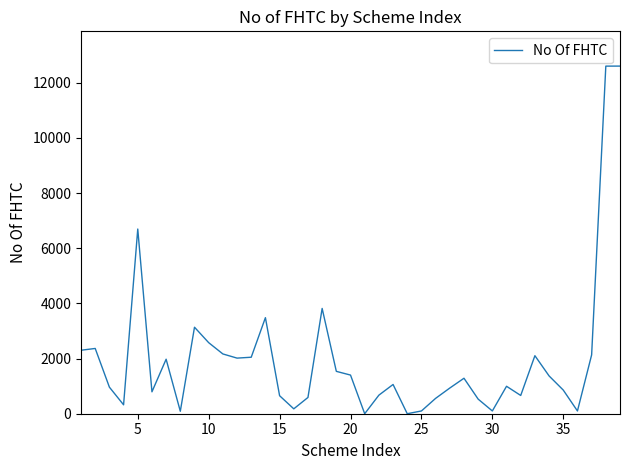

What is the greatest value displayed?

12602